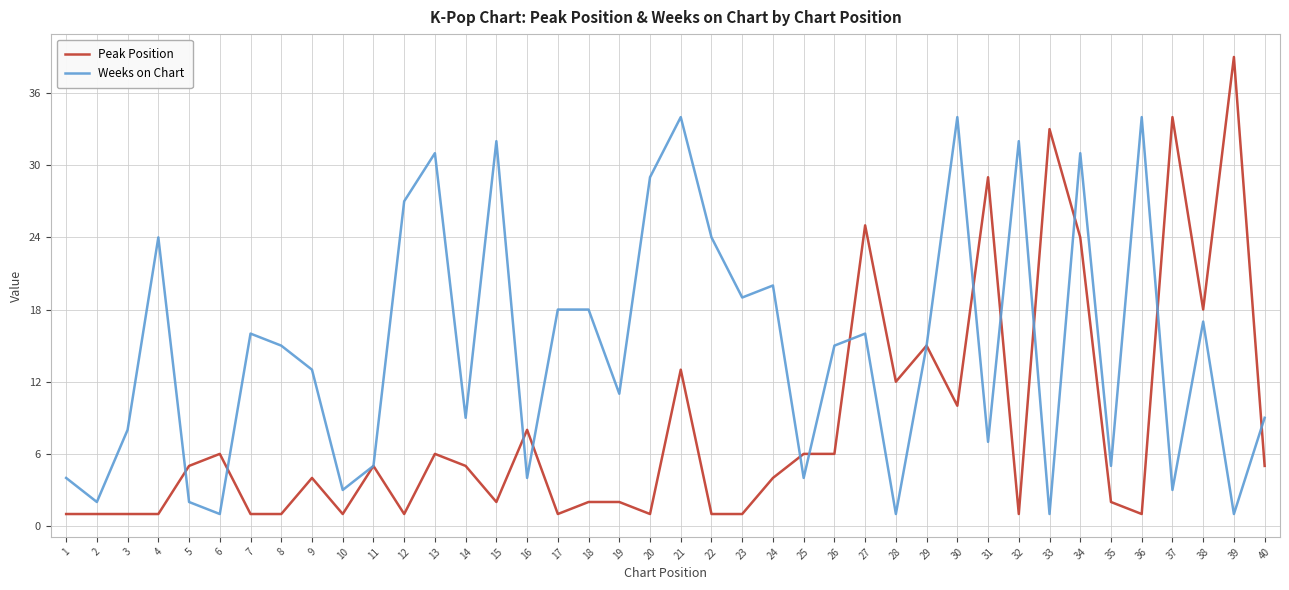

Is the value of Weeks on Chart at 4 greater than the value of Peak Position at 5?

Yes